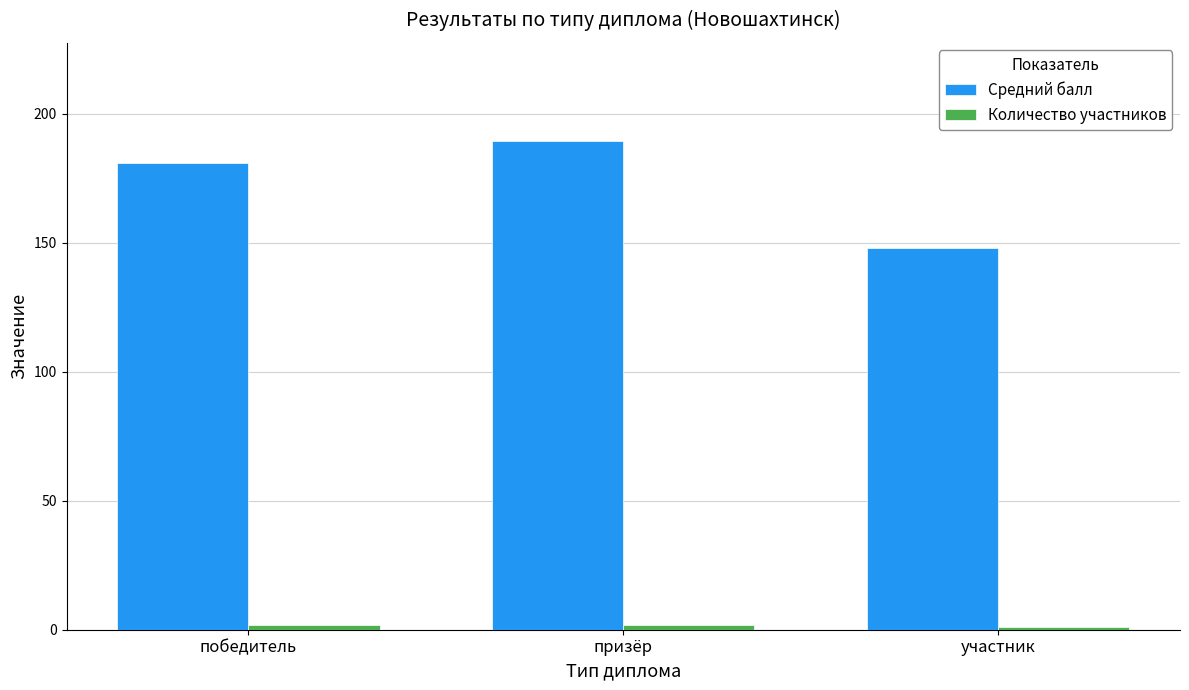

How many bars are there in each group?

2